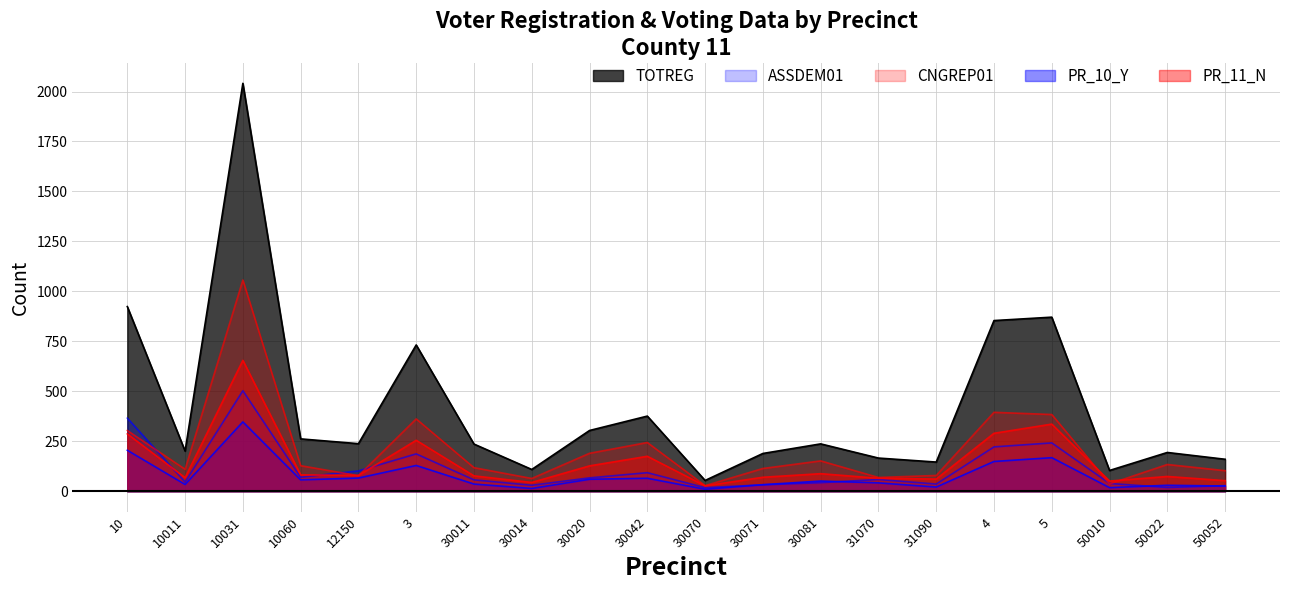

What is the average value of the CNGREP01 series?

208